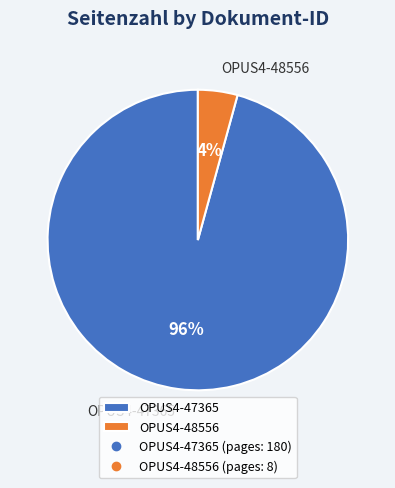

How many slices are in this pie chart?

2